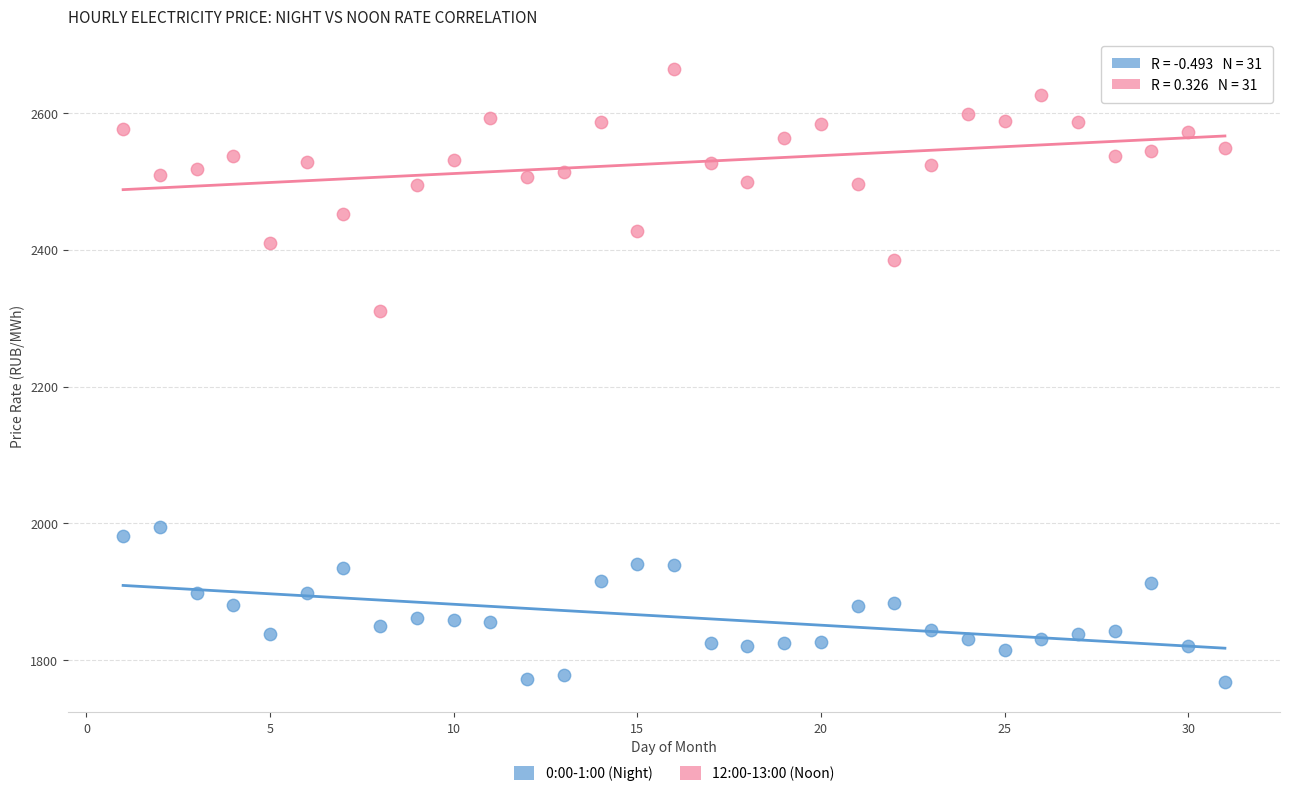

Which series reaches the minimum Y coordinate?

0:00-1:00 (Night)